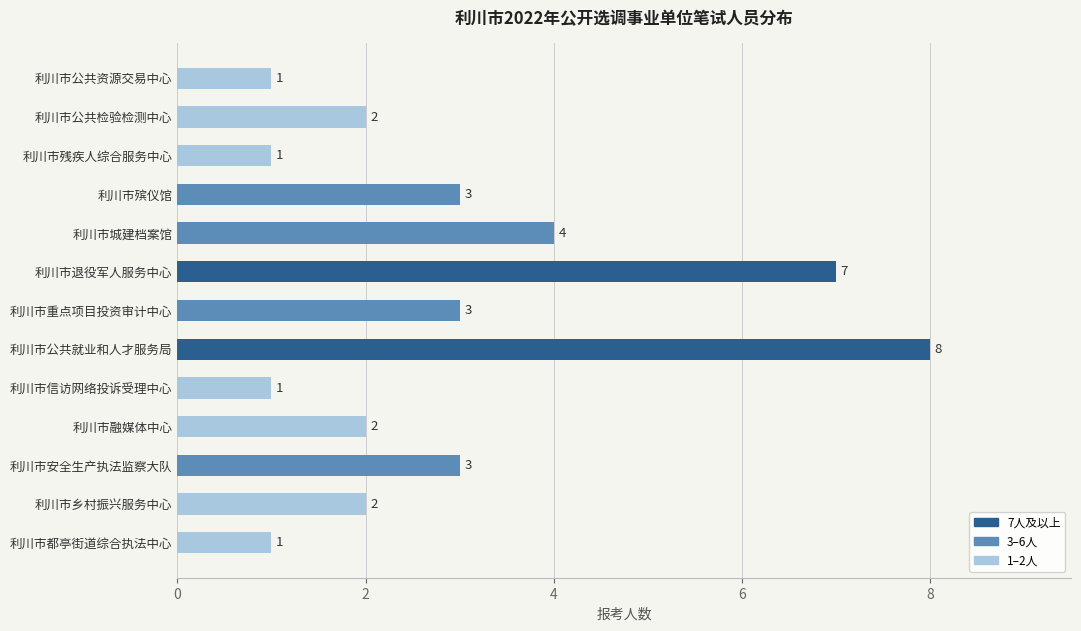

Approximately how many times larger is the value at 利川市重点项目投资审计中心 compared to 利川市公共就业和人才服务局?

0.4